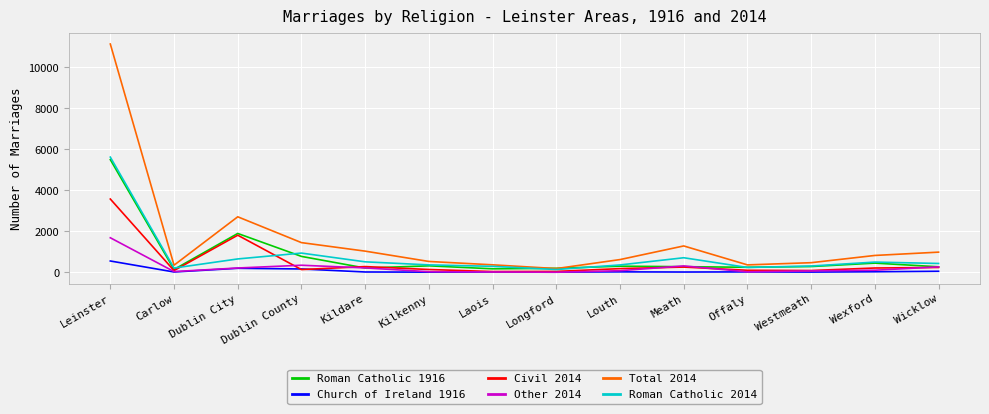

True or false: Church of Ireland 1916 has a value of 14 at Carlow.

True